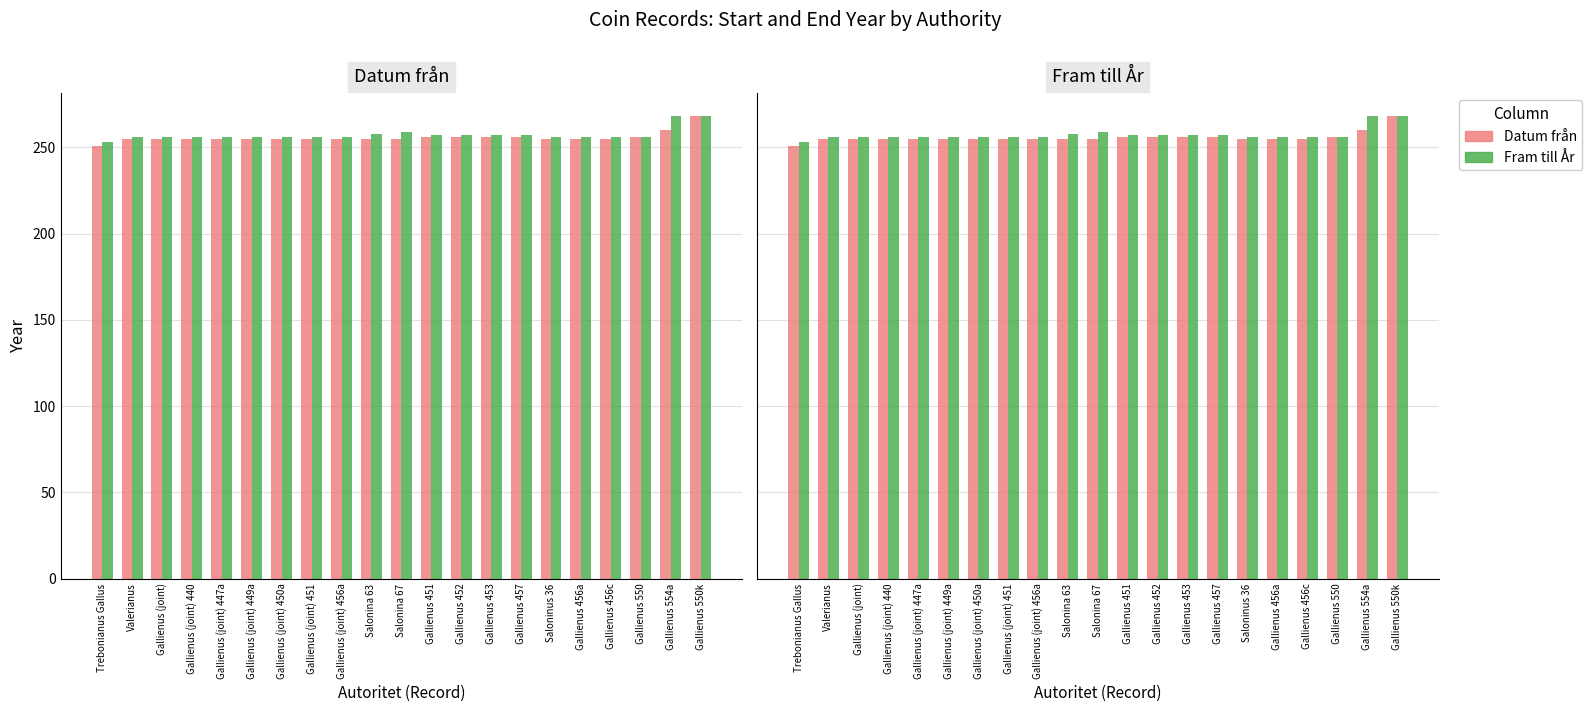

What is the difference between the maximum and minimum values in the Fram till År series?

15